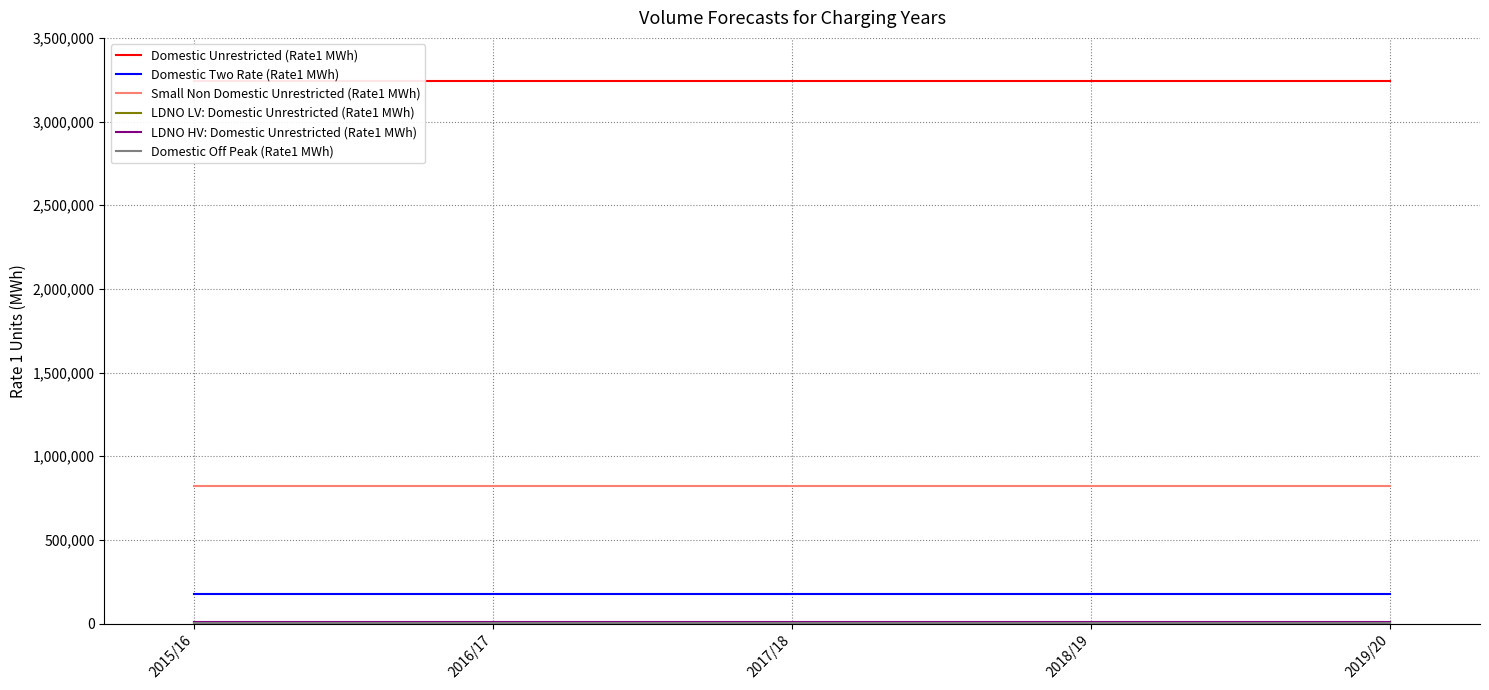

What is the value of the Domestic Off Peak (Rate1 MWh) point at the 4th from the left?

3613.1